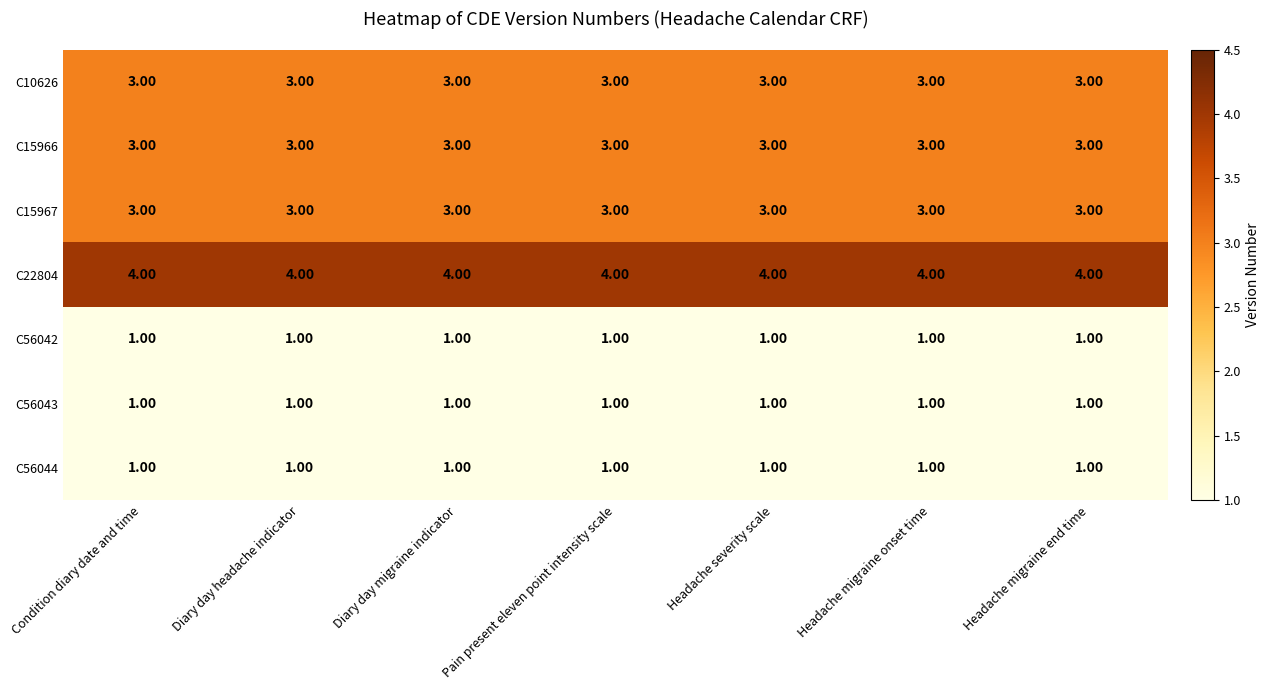

What is the minimum value shown in the chart?

1